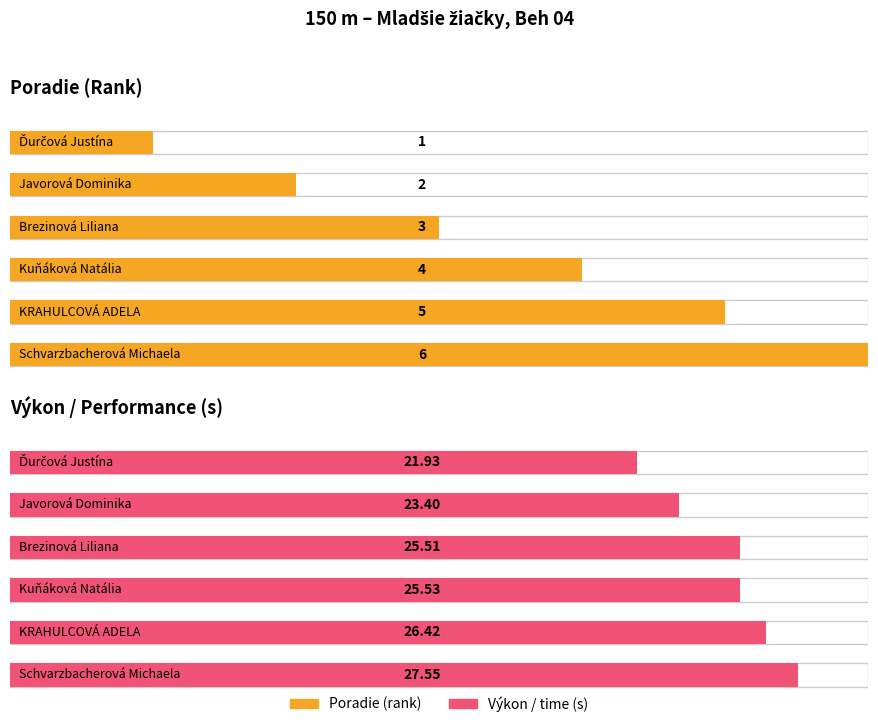

Rank the categories by Výkon value from highest to lowest.

Schvarzbacherová Michaela, KRAHULCOVÁ ADELA, Kuňáková Natália, Brezinová Liliana, Javorová Dominika, Ďurčová Justína